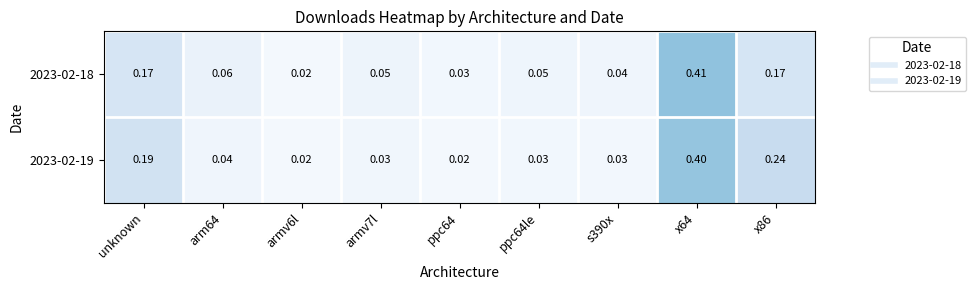

Which category has the highest value across all series?

x64